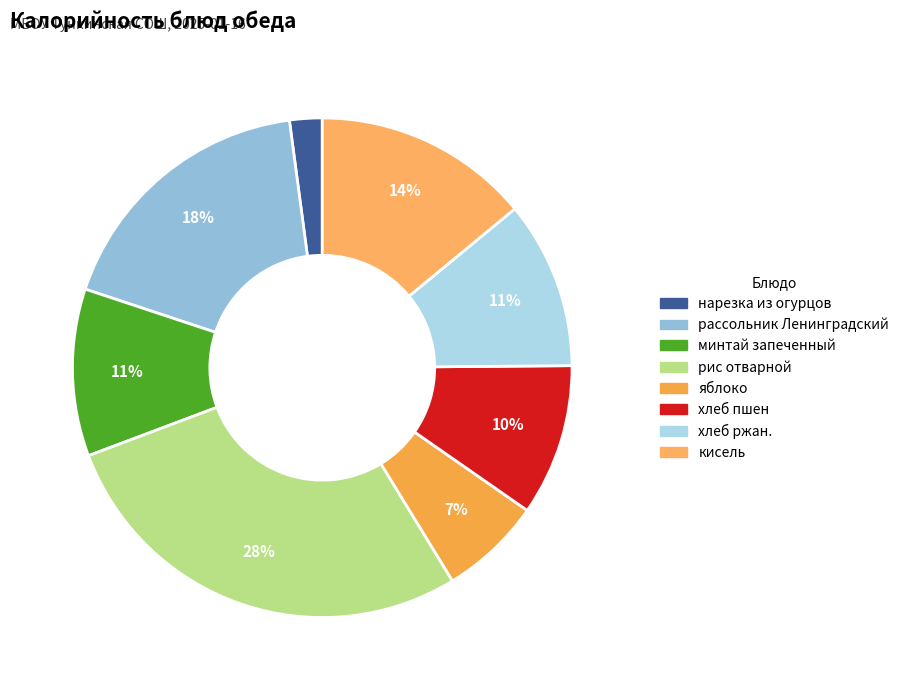

The рис отварной slice represents 28% of the pie. True or false?

True